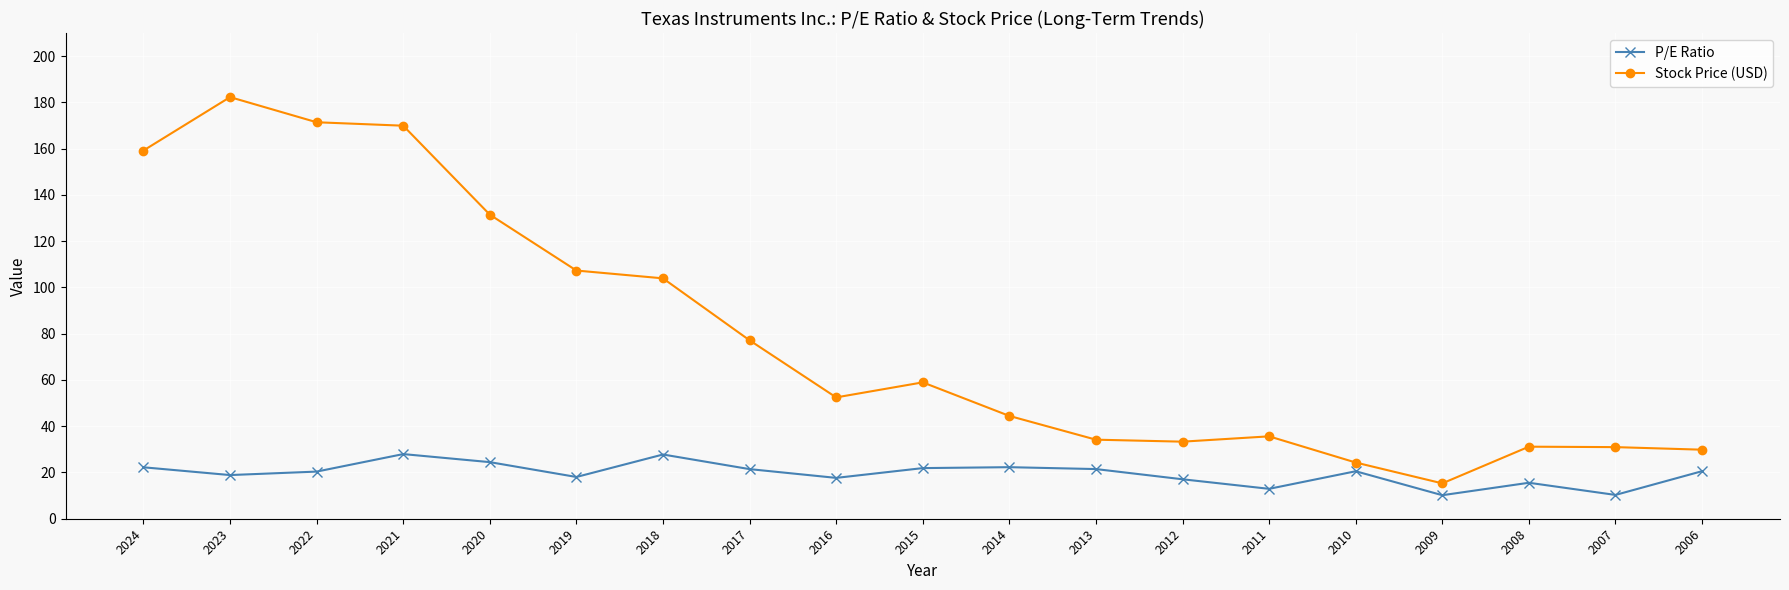

The Stock Price (USD) series shows 24.3 at 2010. True or false?

True